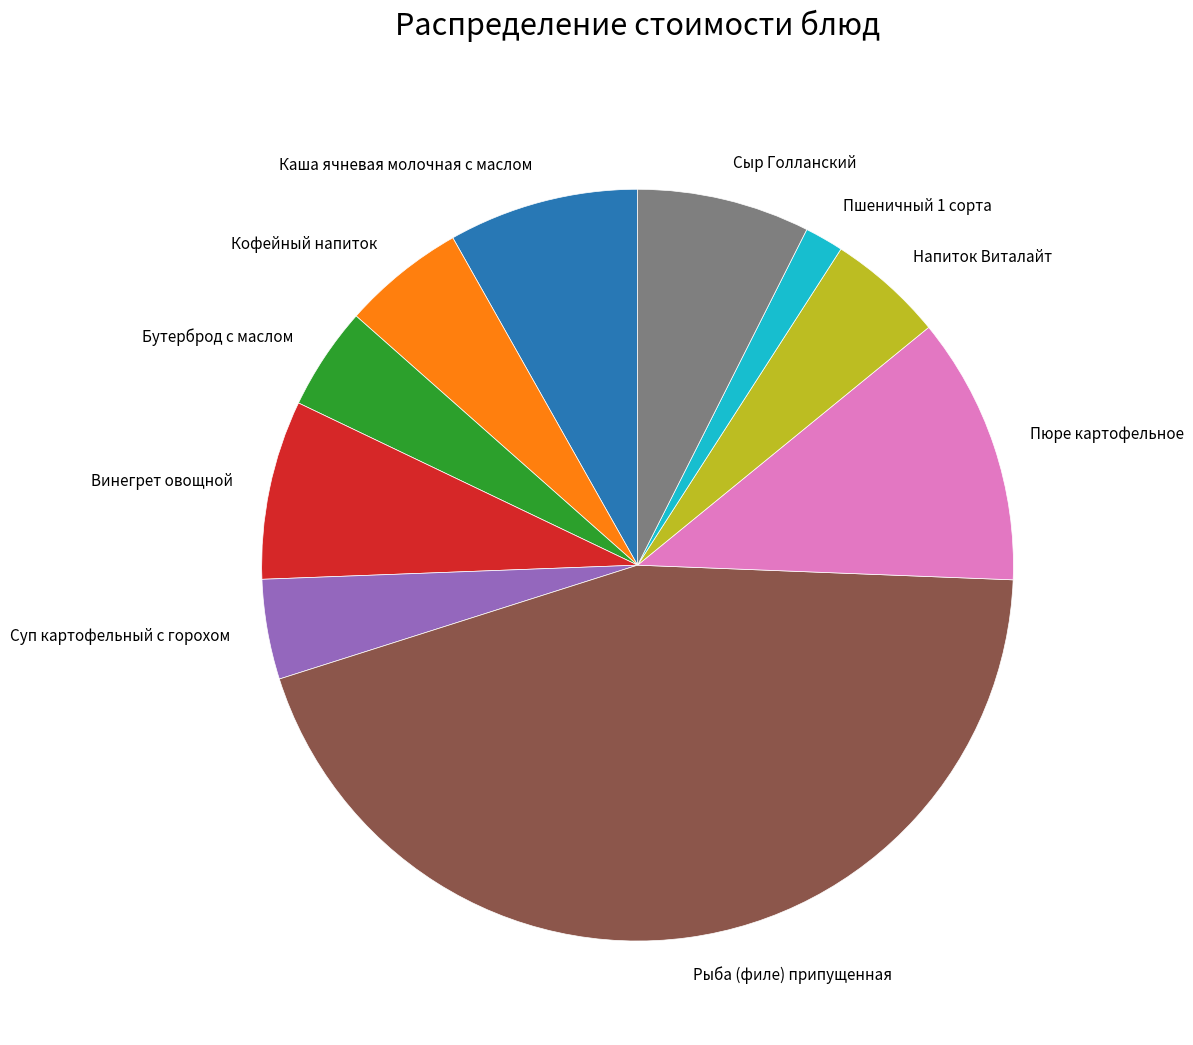

Count the number of slices in the pie.

10